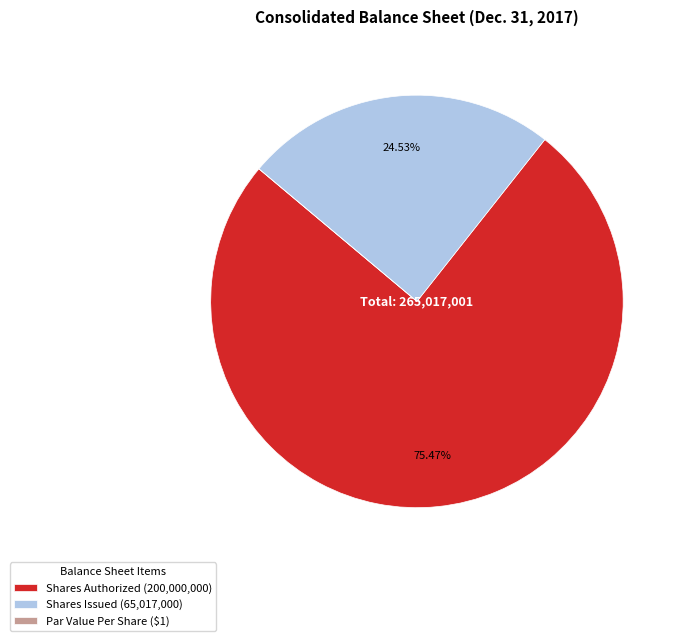

Is there any slice that represents more than half of the pie?

Yes